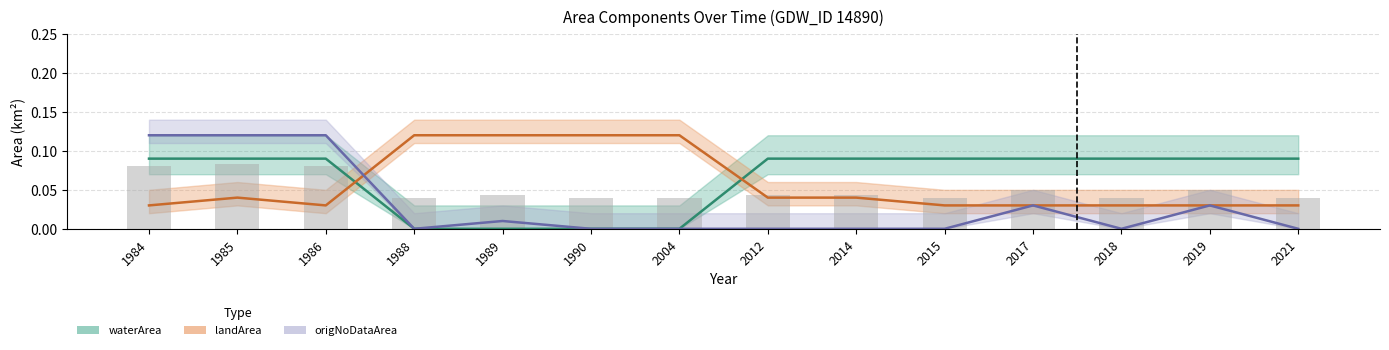

Reading left to right, list all the values displayed in this chart.

waterArea: 1984=0.1	1985=0.1	1986=0.1	1988=0.0	1989=0.0	1990=0.0	2004=0.0	2012=0.1	2014=0.1	2015=0.1	2017=0.1	2018=0.1	2019=0.1	2021=0.1
landArea: 1984=0.0	1985=0.0	1986=0.0	1988=0.1	1989=0.1	1990=0.1	2004=0.1	2012=0.0	2014=0.0	2015=0.0	2017=0.0	2018=0.0	2019=0.0	2021=0.0
origNoDataArea: 1984=0.1	1985=0.1	1986=0.1	1988=0.0	1989=0.0	1990=0.0	2004=0.0	2012=0.0	2014=0.0	2015=0.0	2017=0.0	2018=0.0	2019=0.0	2021=0.0